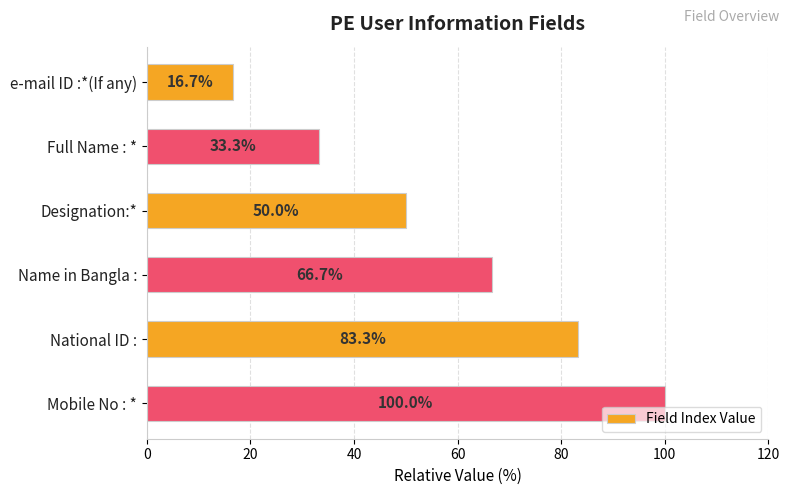

Reading top to bottom, extract all data points from this chart.

16.7	33.3	50.0	66.7	83.3	100.0